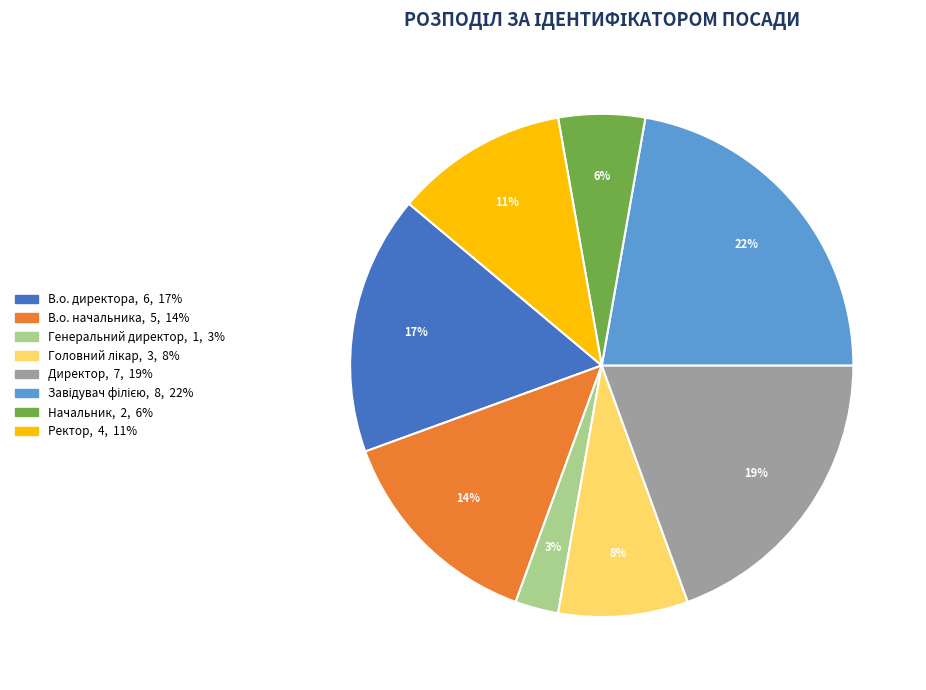

To the nearest percent, what percentage of the pie is Генеральний директор?

3%